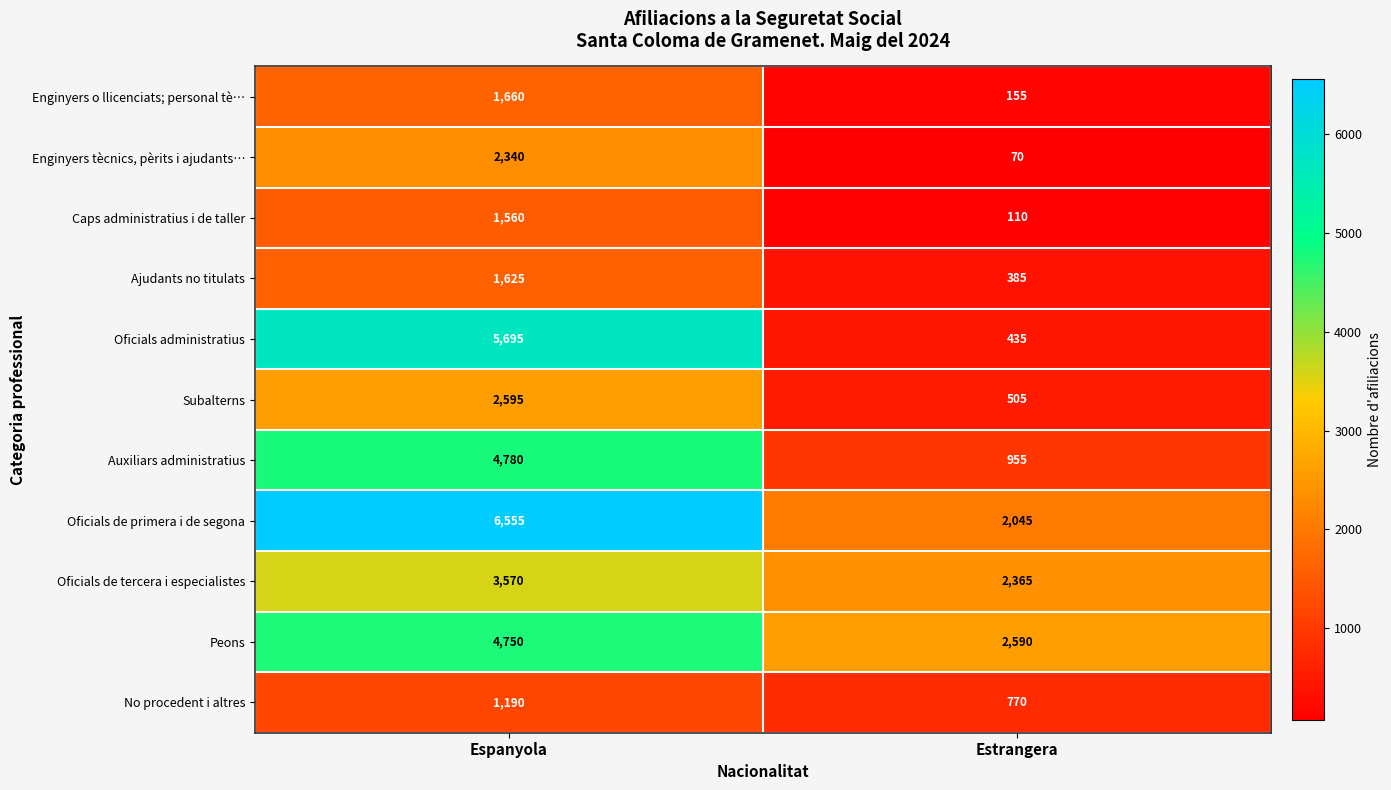

Which series has the widest spread of values?

Oficials administratius